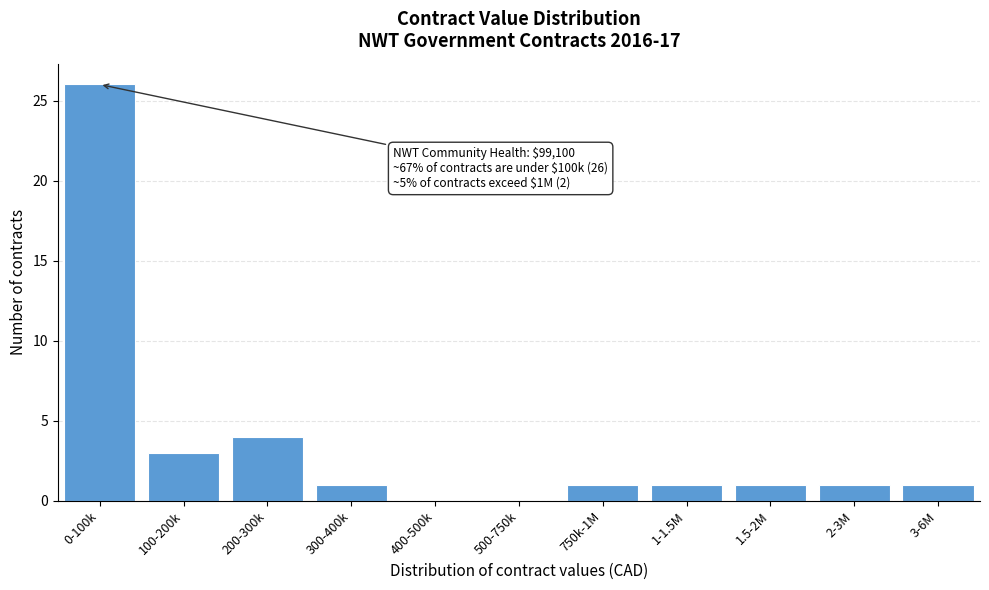

Reading left to right, extract all data points from this chart.

0-100k=26	100-200k=3	200-300k=4	300-400k=1	400-500k=0	500-750k=0	750k-1M=1	1-1.5M=1	1.5-2M=1	2-3M=1	3-6M=1